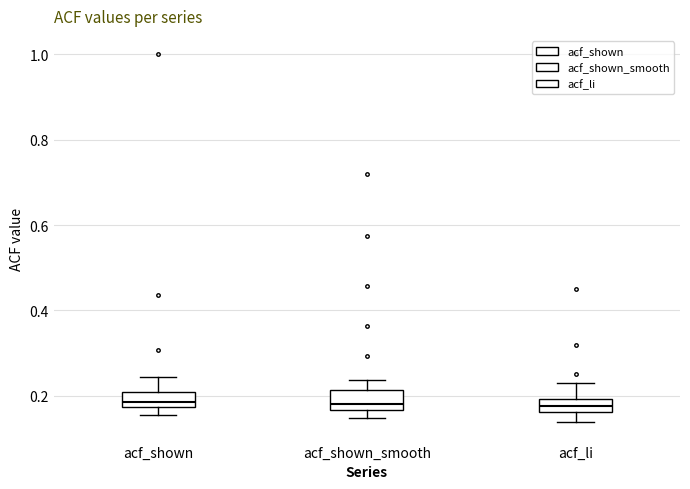

Where does the upper whisker of the box for acf_shown end on the y-axis? The values are not printed on the chart, so give them approximately, as read against the axis.

0.24